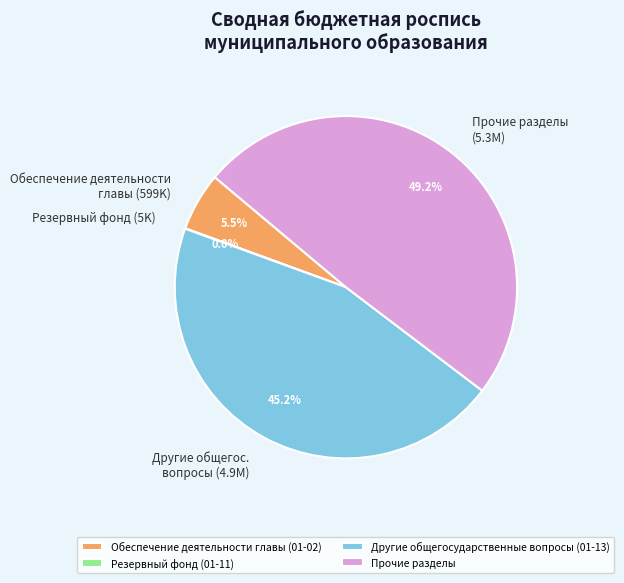

Approximately how many times larger is the value at Другие общегосударственные вопросы (01-13) compared to Прочие разделы?

0.9